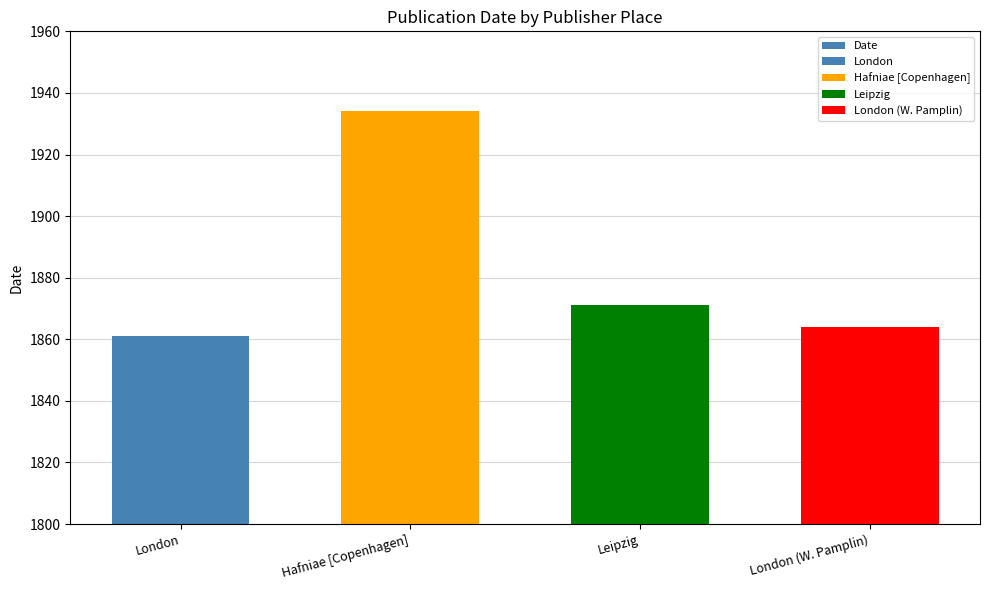

Rank the categories by value from lowest to highest.

London, London (W. Pamplin), Leipzig, Hafniae [Copenhagen]